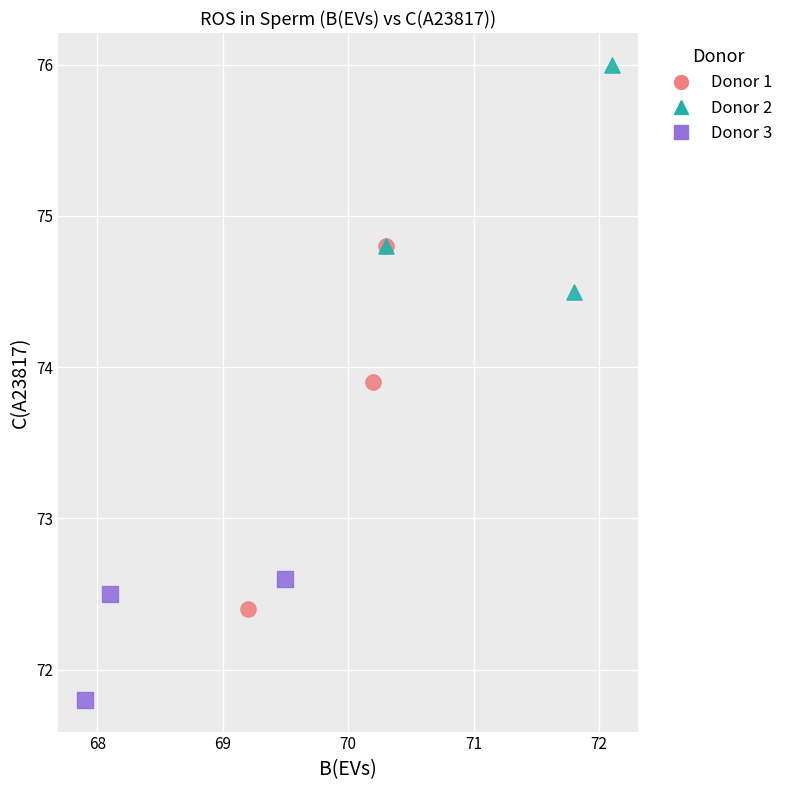

Which series has the widest spread of Y values?

Donor 1